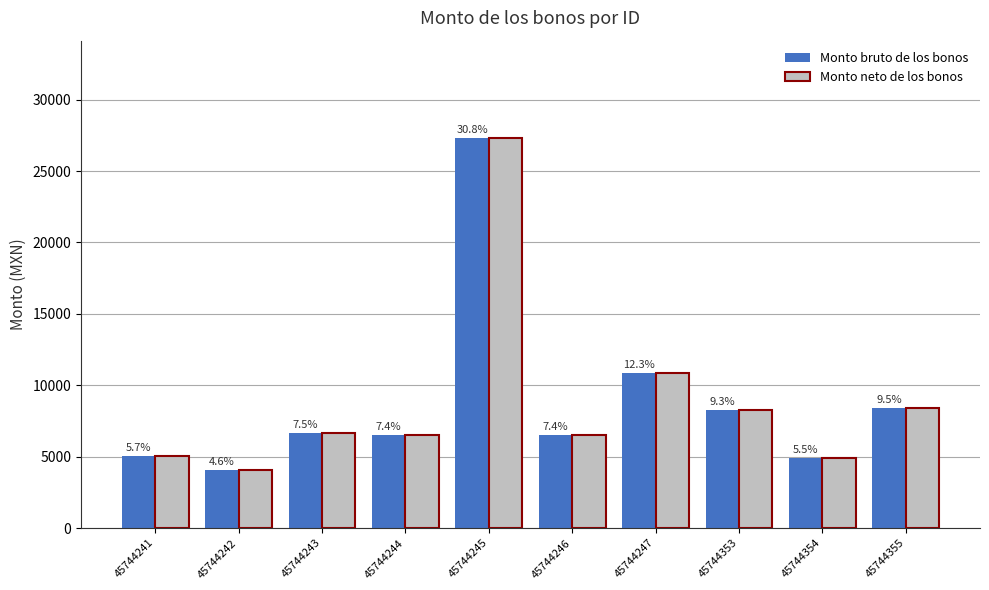

Does the chart contain stacked bars?

No